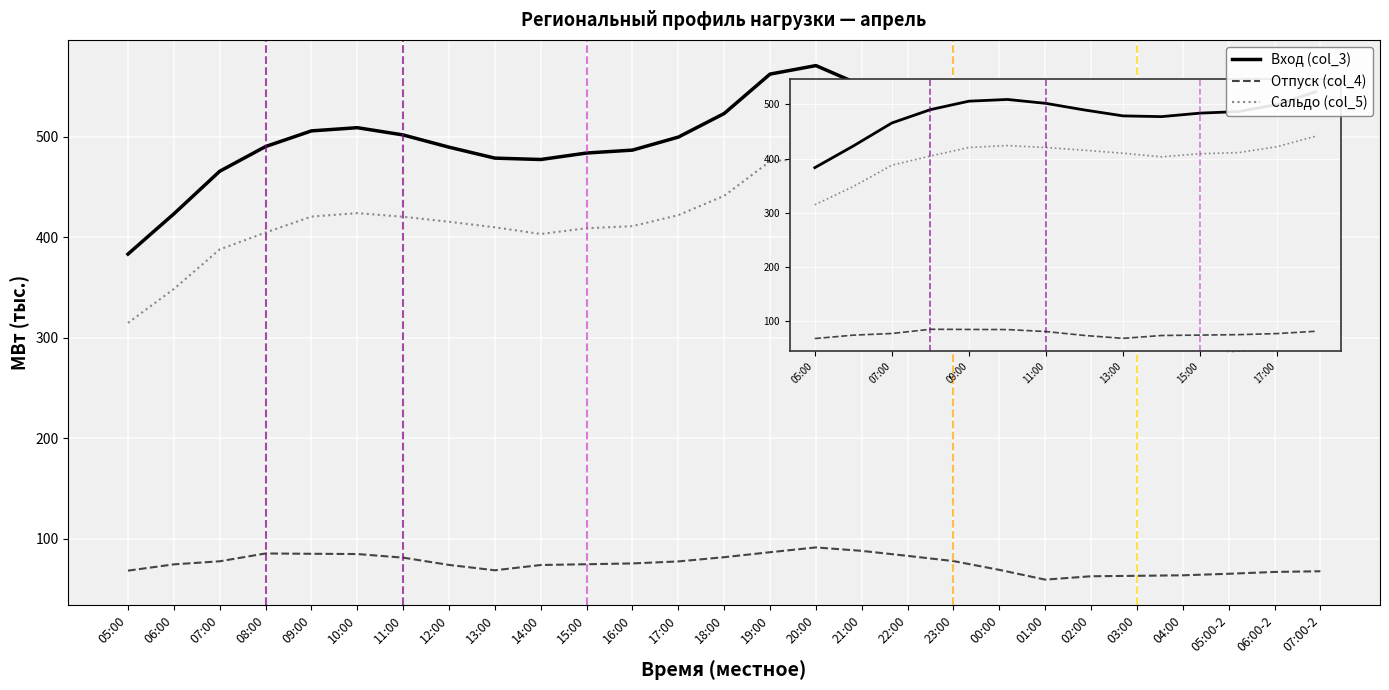

Is this an area chart (filled region under the line)?

No